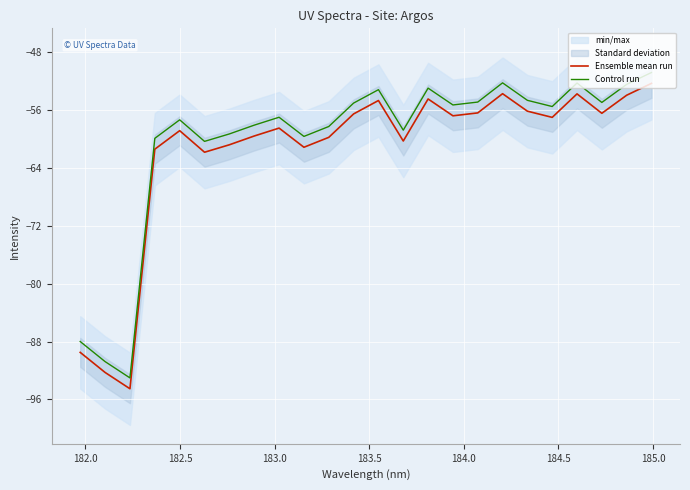

Count the number of categories in the chart.

24